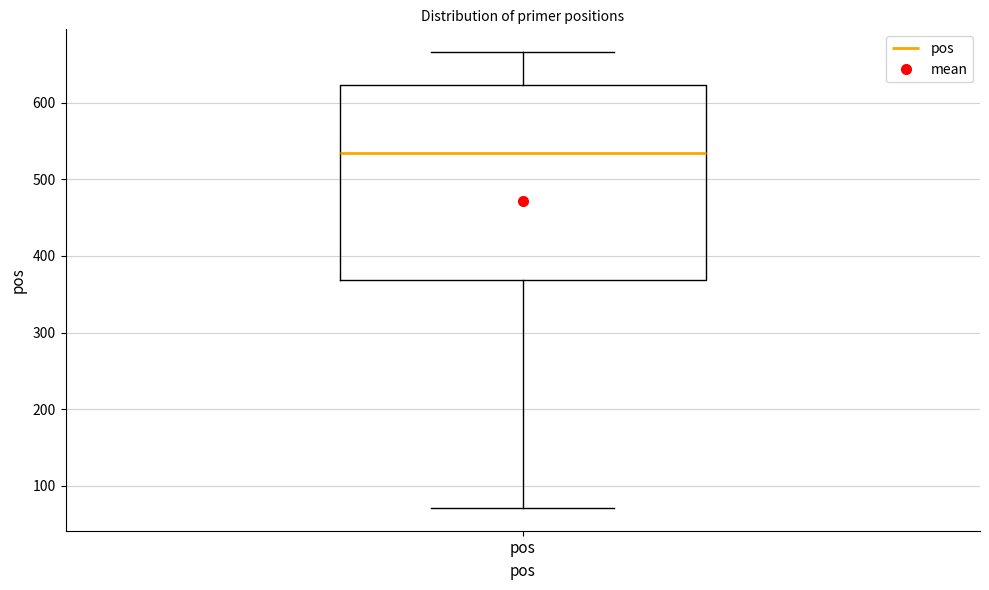

Transcribe this box plot: give where the median line is, the range the box spans, and where the two whiskers end, as read against the y-axis. The values are not printed on the chart, so give them approximately, as read against the axis.

median 530, box 370 to 620, whiskers 70 to 670